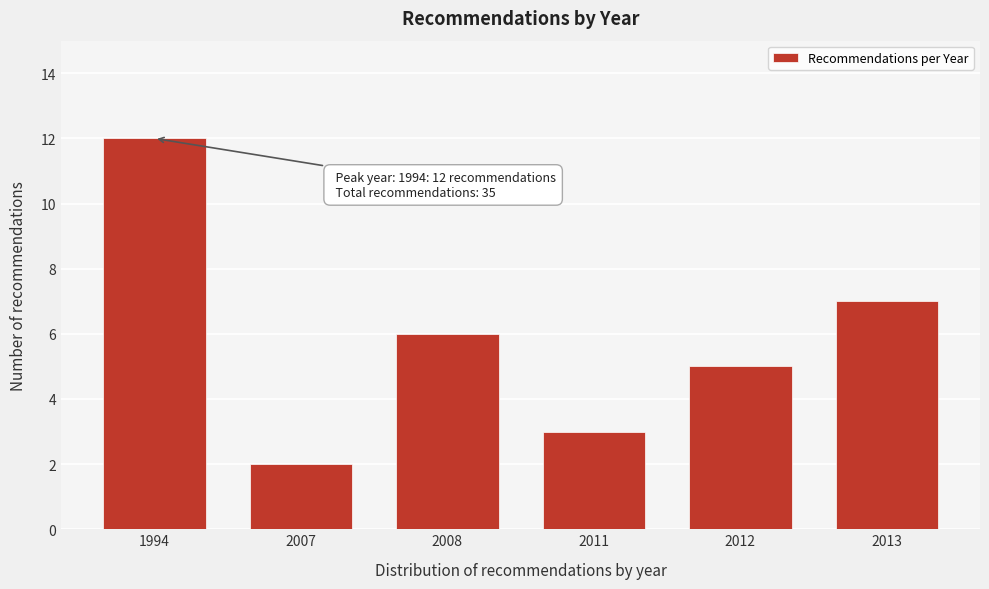

Reading right to left, what are all the values shown in this chart?

7	5	3	6	2	12